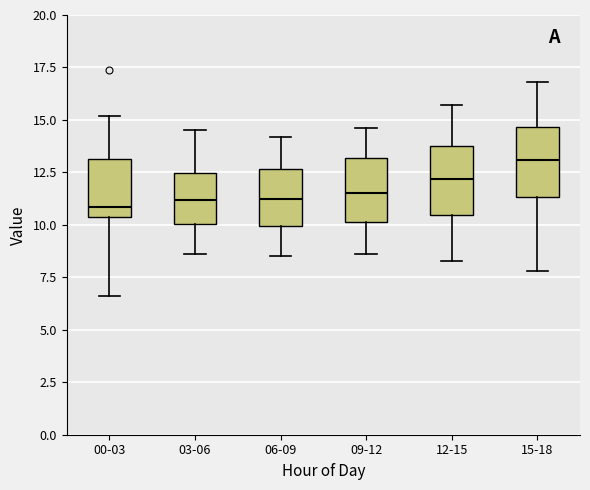

Where does the median line of the box for 06-09 sit on the y-axis? The values are not printed on the chart, so give them approximately, as read against the axis.

11.5